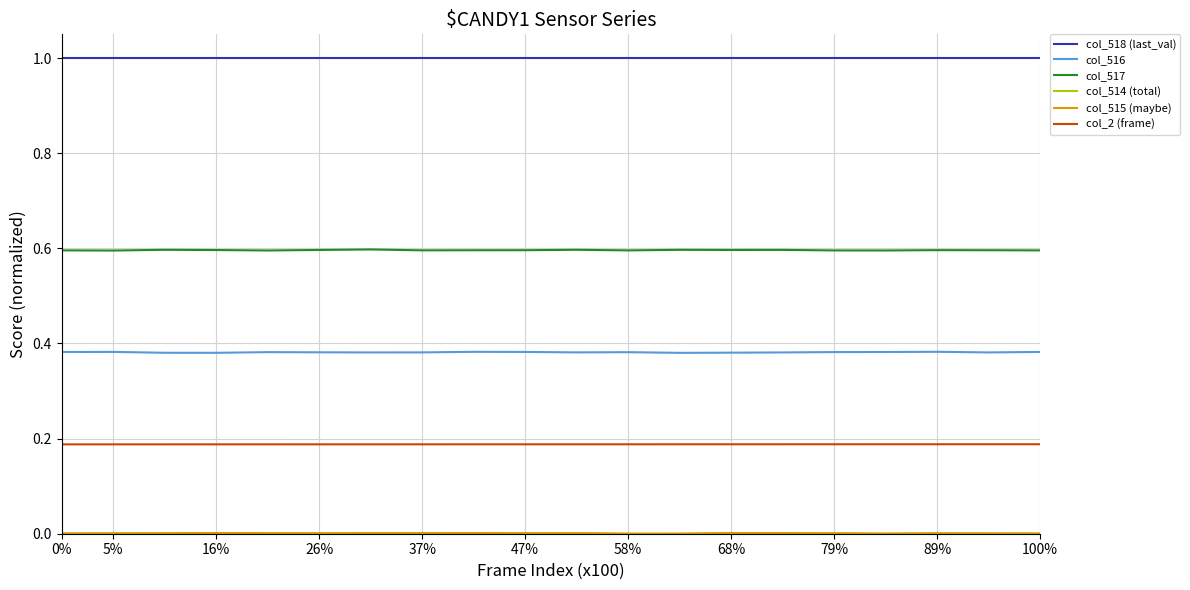

True or false: col_516 and col_517 intersect in this chart.

False